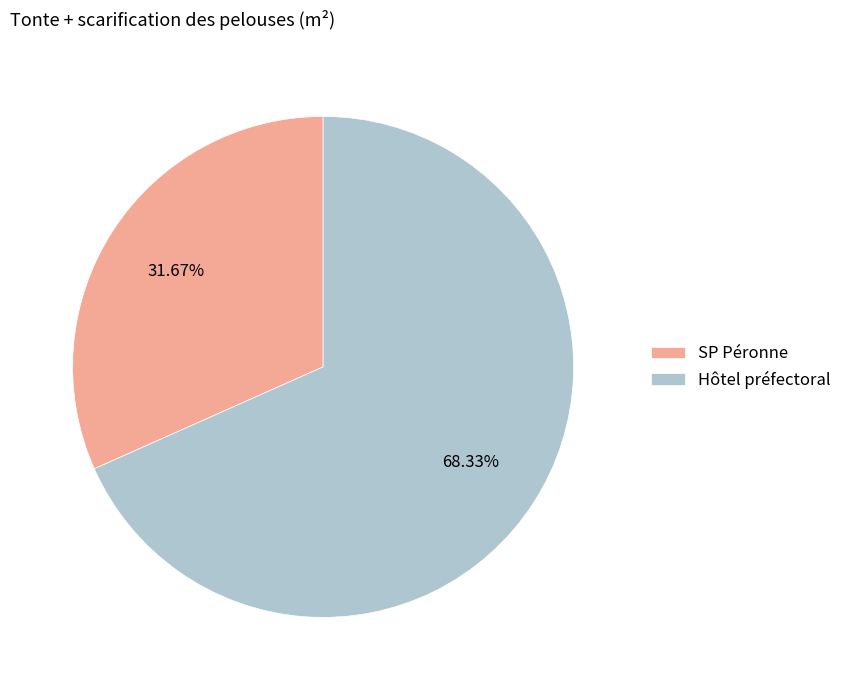

Does Hôtel préfectoral account for over 50% of the chart?

Yes